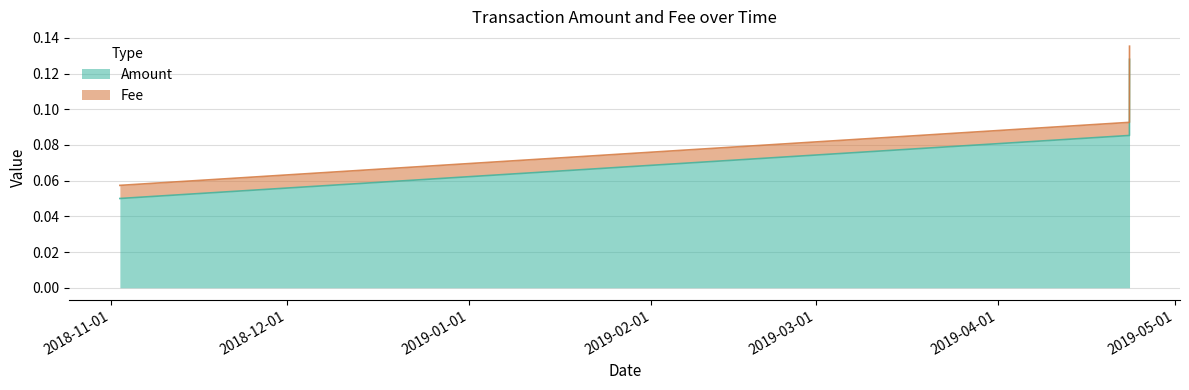

List the labels in order of value, largest first.

2019-04-23 08:04:43, 2019-04-23 07:44:05, 2018-11-02 14:15:50